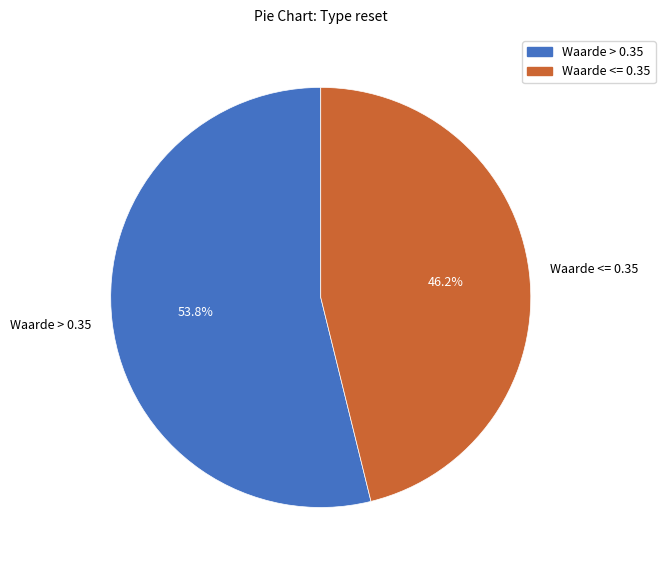

To the nearest percent, what is the difference between the largest and smallest slice percentages?

8%